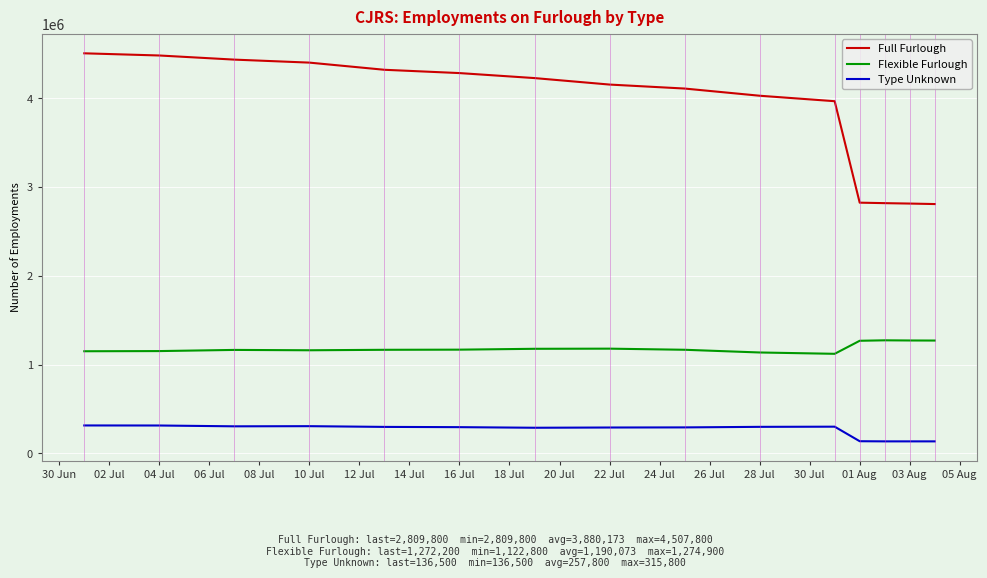

What is the smallest value displayed?

136500